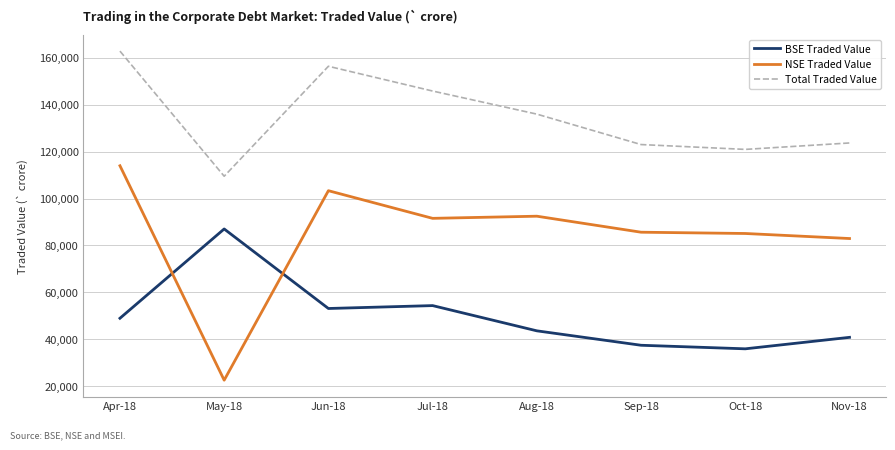

What is the spread (max minus min) of values at Jun-18?

103335.7